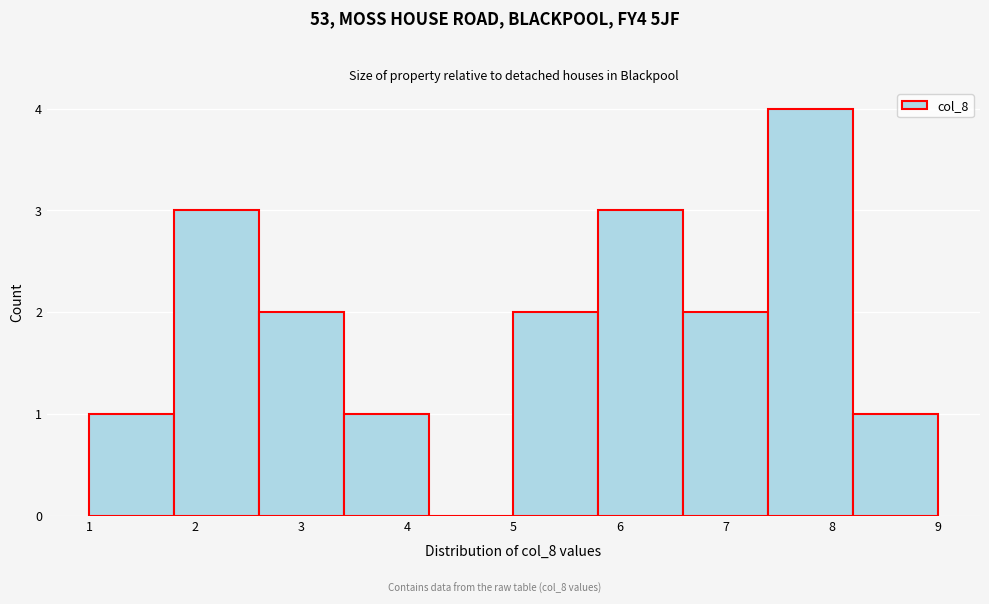

Over which range of the x-axis is the bar tallest?

7.4 to 8.2